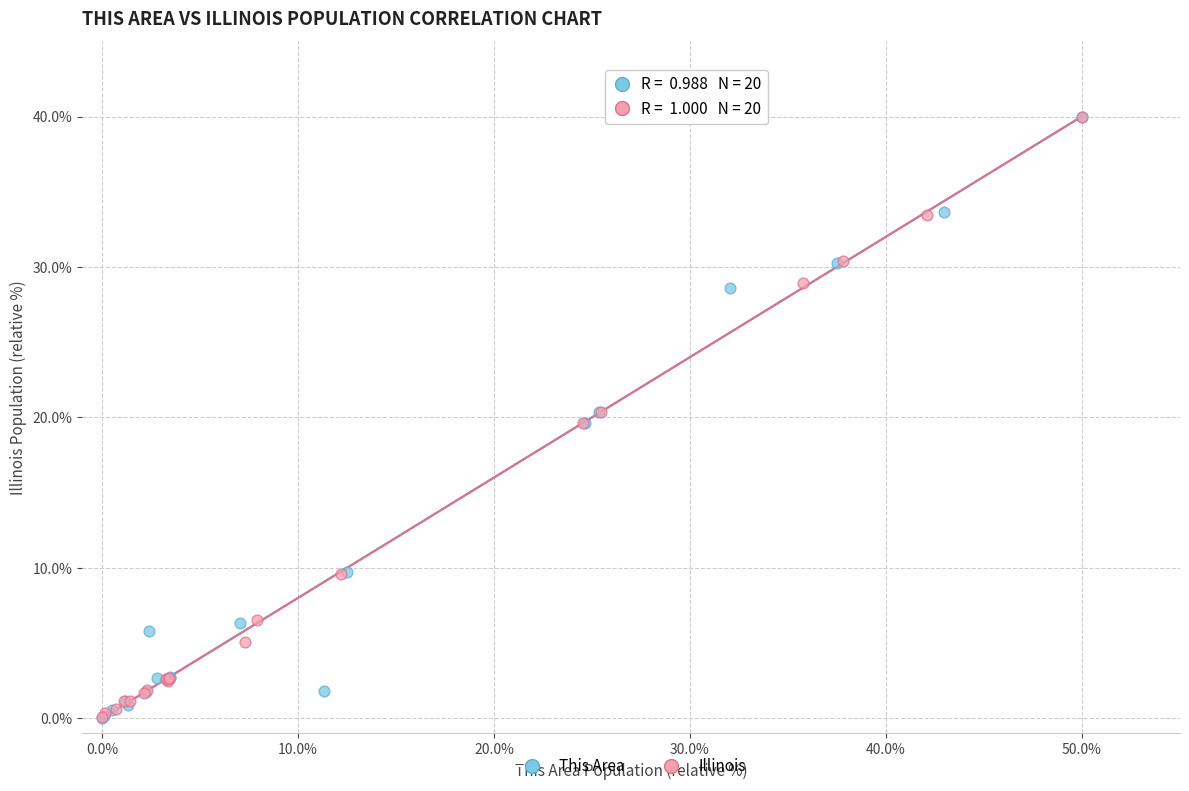

Which series has the largest Y range (max minus min)?

This Area